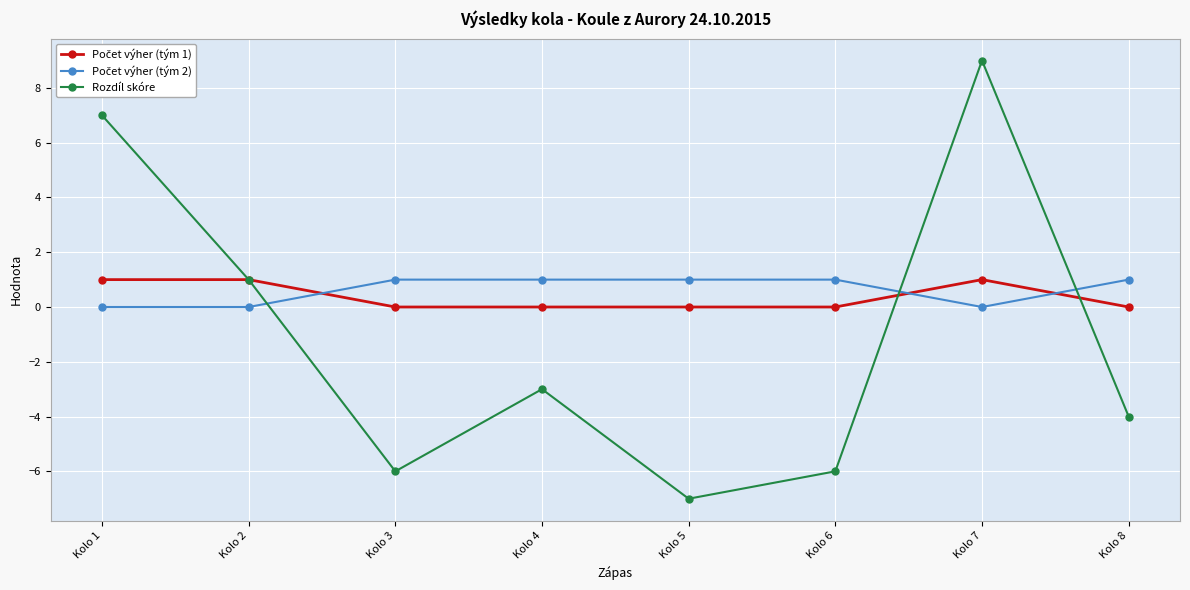

The value of Rozdíl skóre at Kolo 4 is -3. True or false?

True